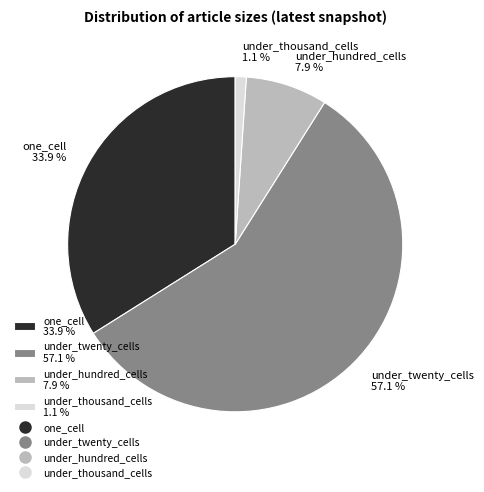

Combined, what portion of the pie is under_twenty_cells and under_thousand_cells?

58.2%